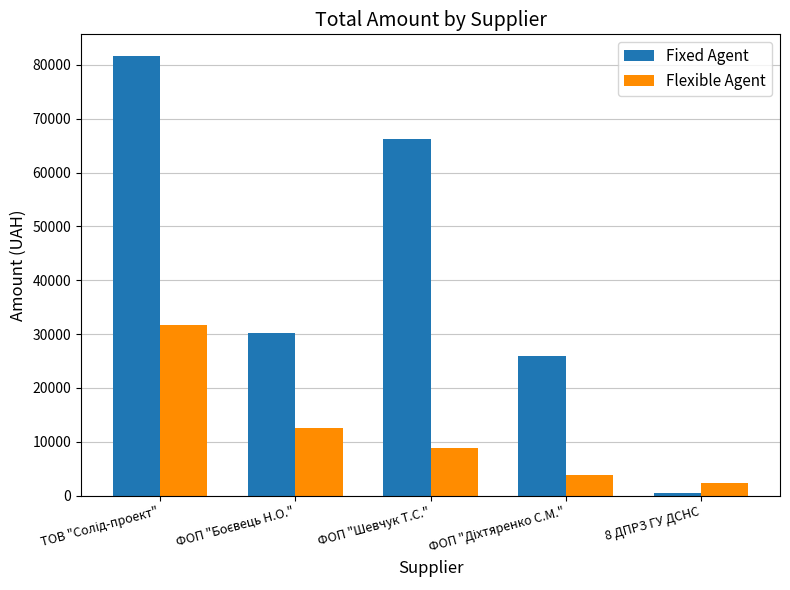

Which series has the widest spread of values?

Fixed Agent